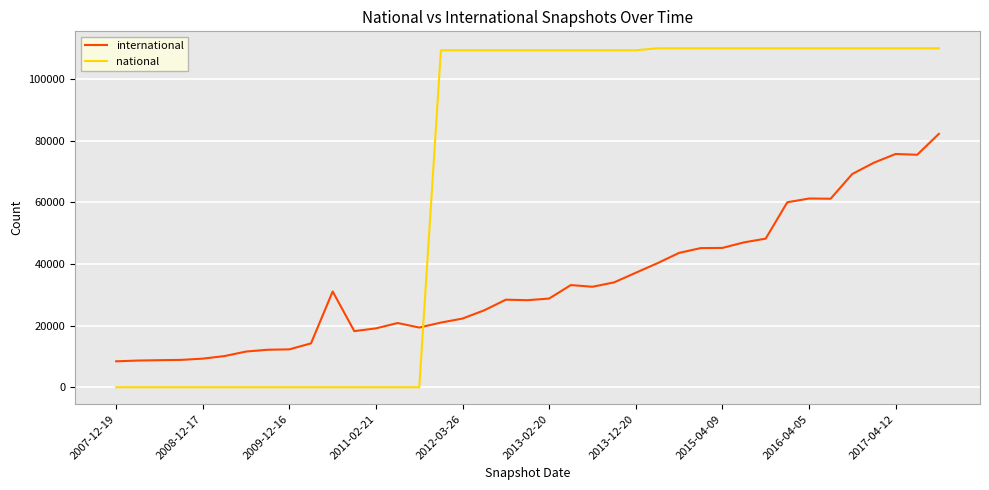

What is the lowest value of the international series?

8415